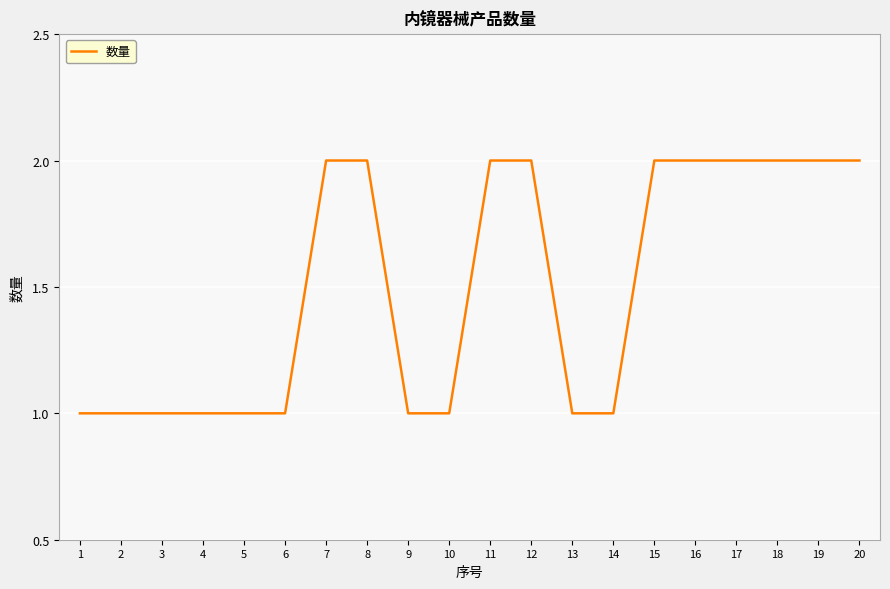

Between 14 and 20, which is larger?

20